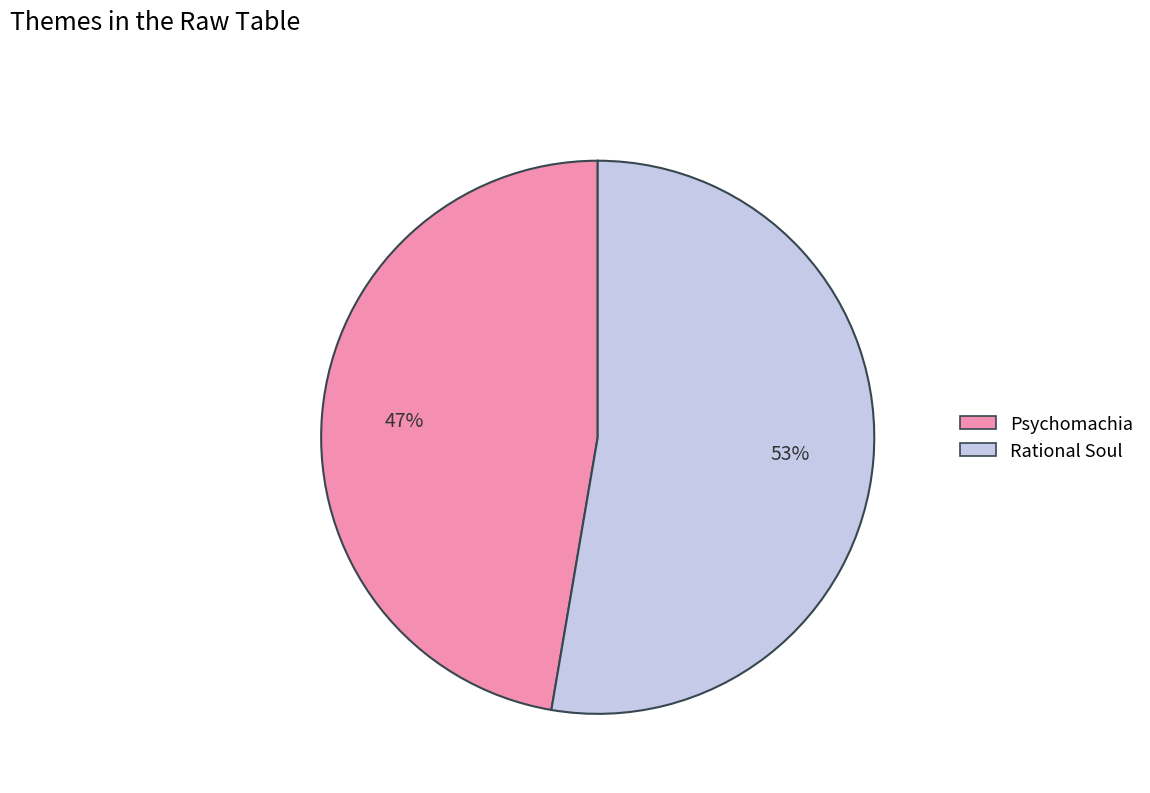

Is the sum of Psychomachia and Rational Soul greater than half?

Yes